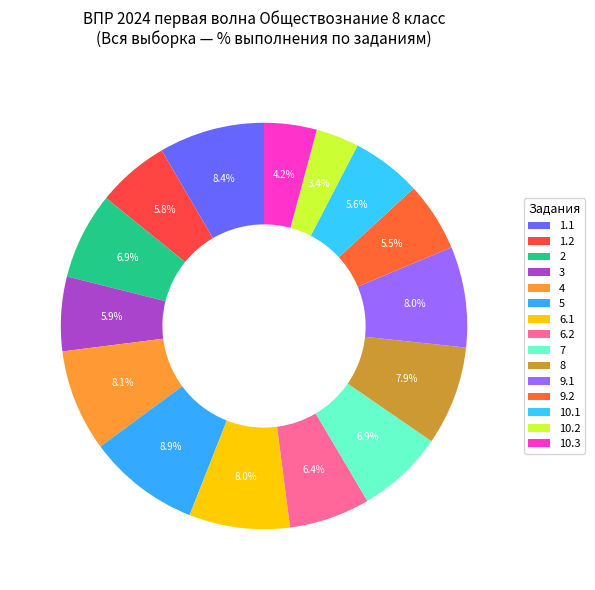

Between 8 and 6.1, which is larger?

6.1